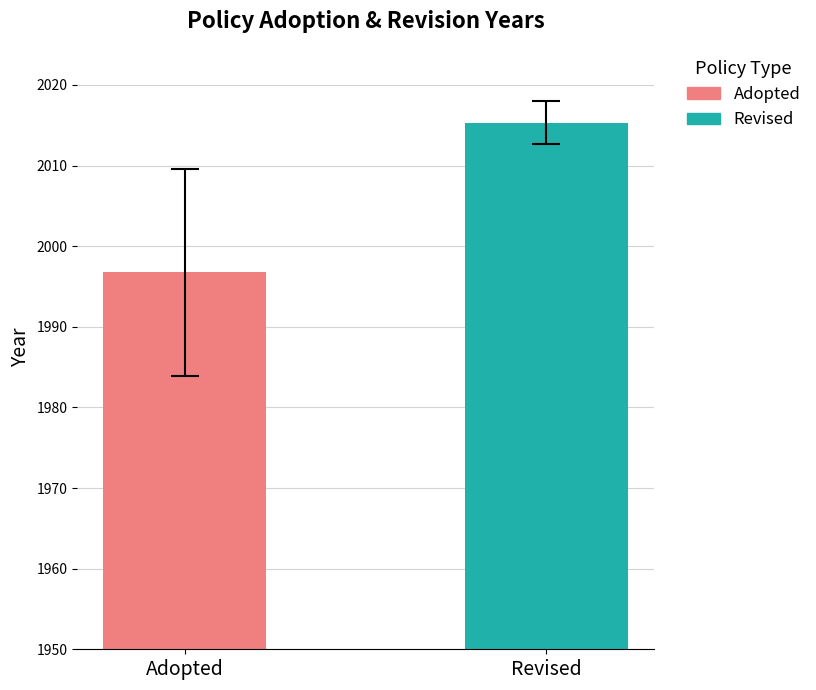

How many bars are there in each group?

2